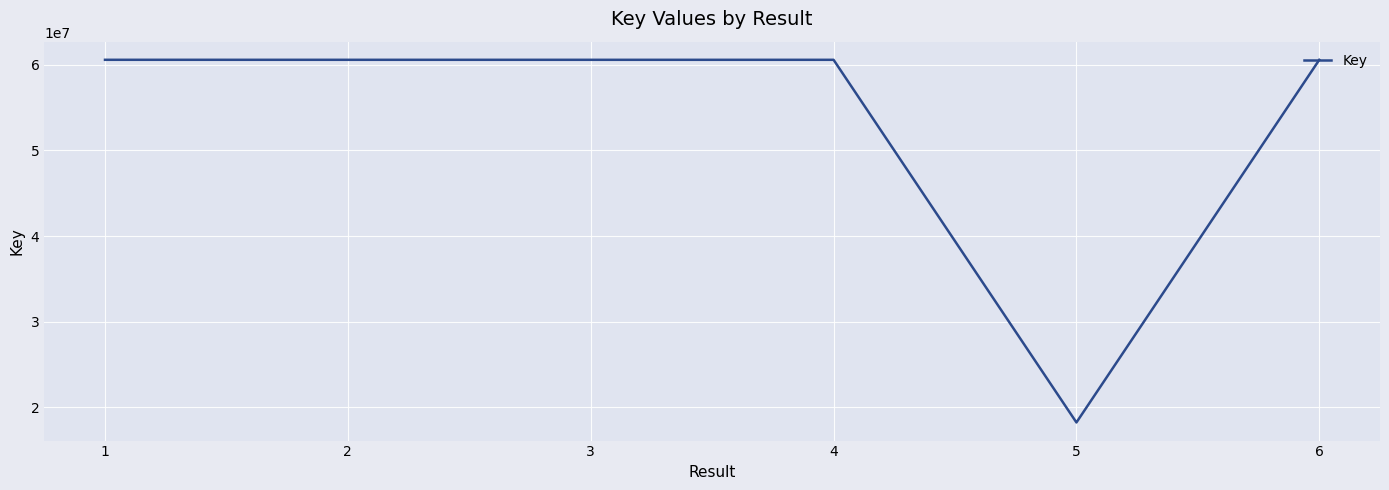

True or false: there are more than 2 points higher than both neighbors.

False